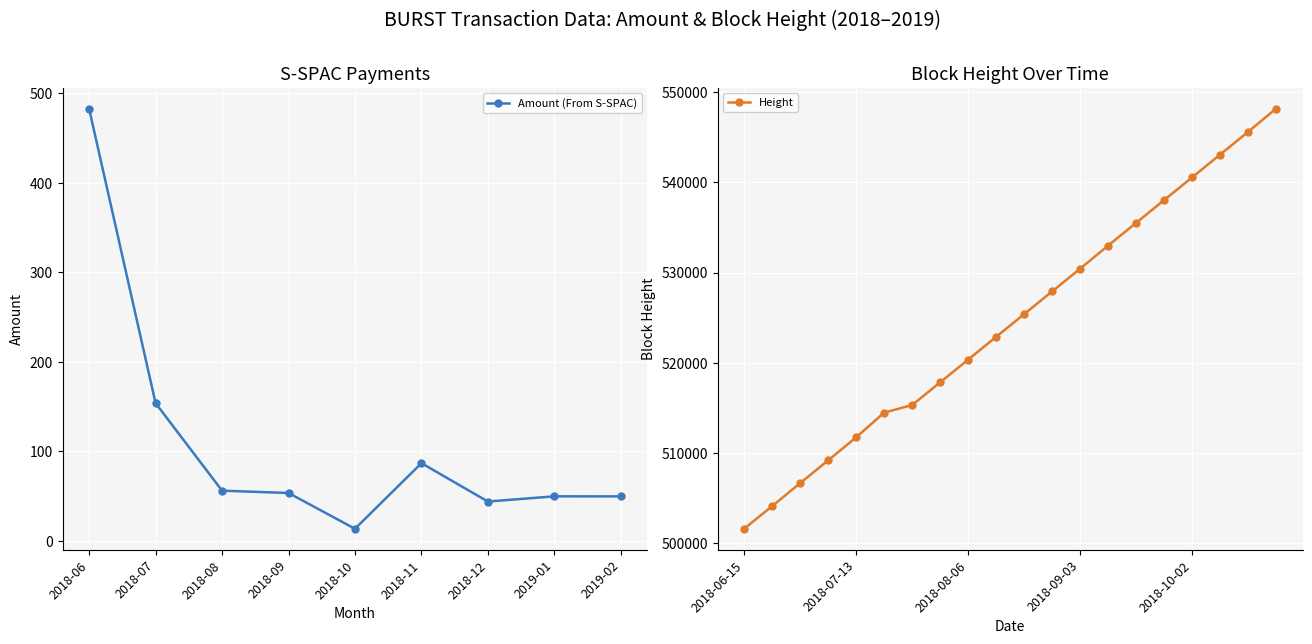

How many values are below 53?

4